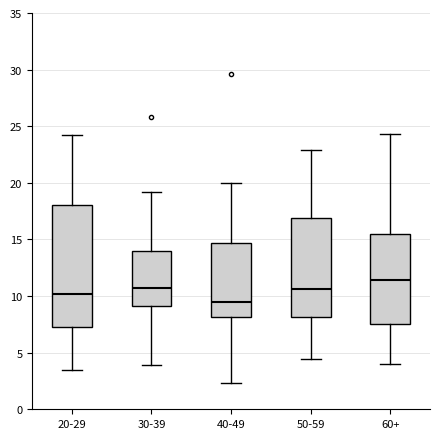

Reading left to right, transcribe this box plot: for each box, give where its median line is, the range the box spans, and where its two whiskers end, as read against the y-axis. The values are not printed on the chart, so give them approximately, as read against the axis.

20-29: median 10.0, box 7.0 to 18.0, whiskers 3.5 to 24.0
30-39: median 10.5, box 9.0 to 14.0, whiskers 4.0 to 19.0
40-49: median 9.5, box 8.0 to 14.5, whiskers 2.5 to 20.0
50-59: median 10.5, box 8.0 to 17.0, whiskers 4.5 to 23.0
60+: median 11.5, box 7.5 to 15.5, whiskers 4.0 to 24.5